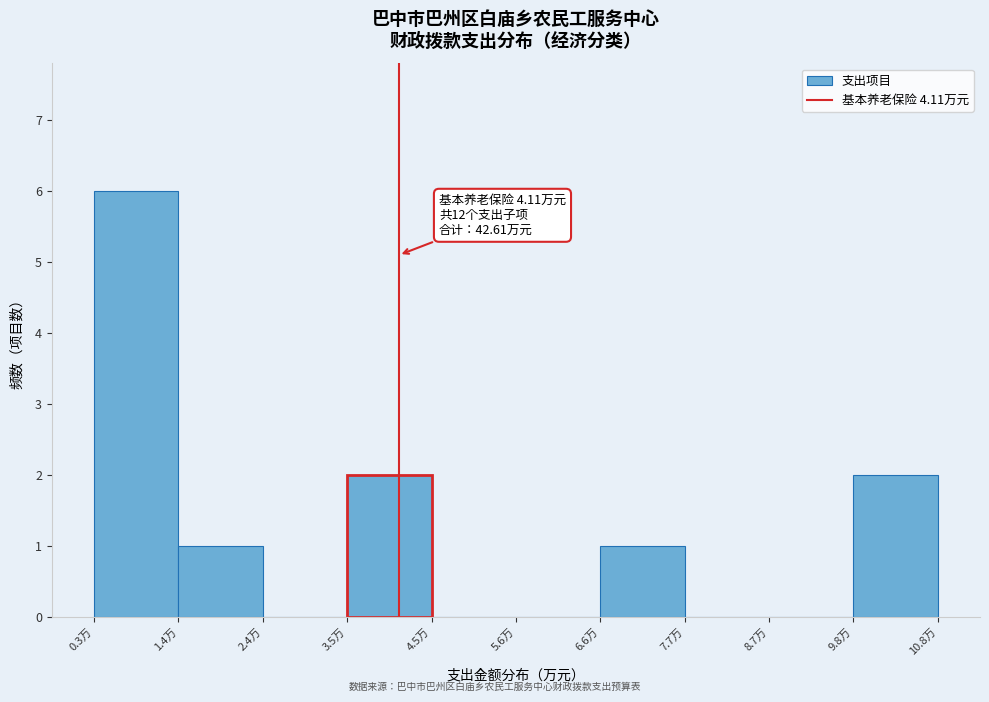

Over which range of the x-axis is the bar tallest?

0.4 to 1.4